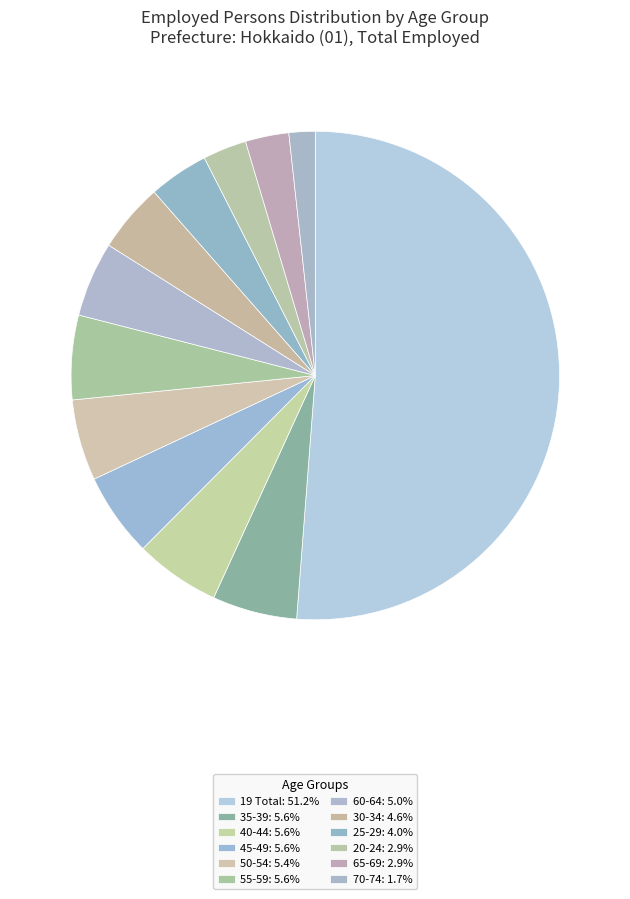

To the nearest percent, what is the difference between the 55-59 and 19 Total slice percentages?

46%